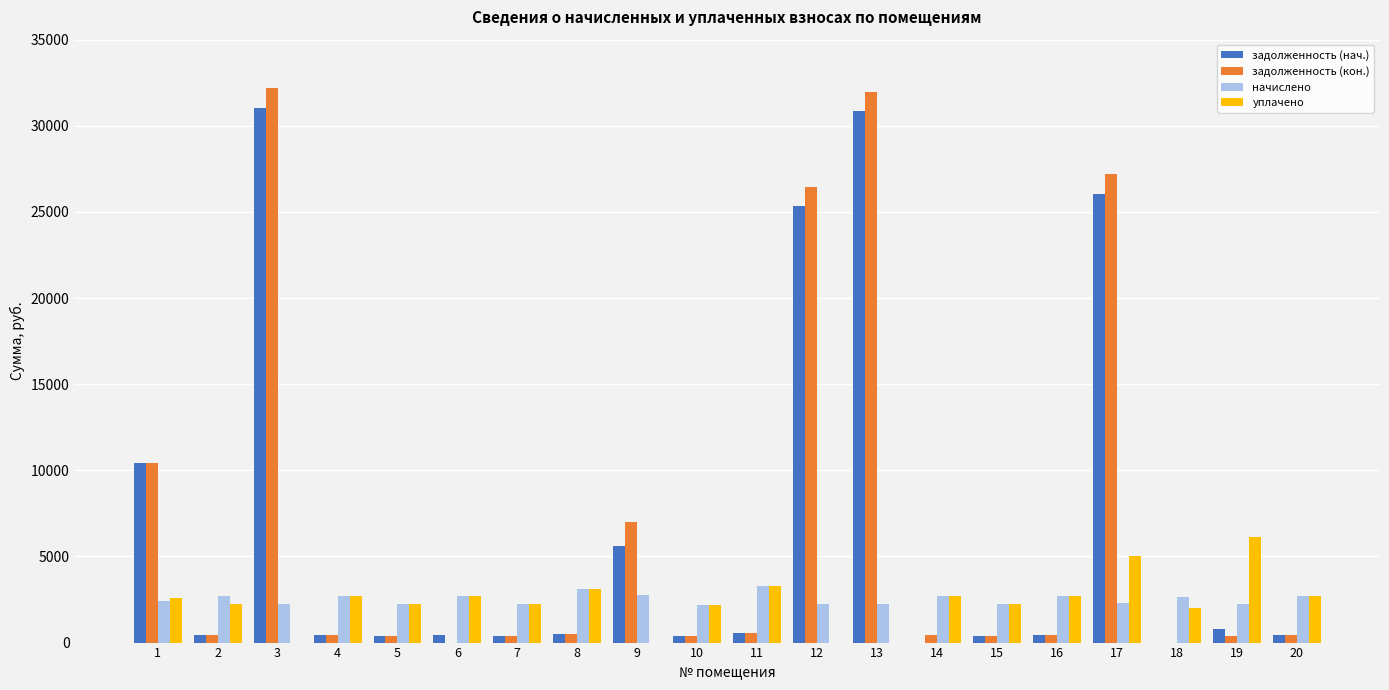

What is the sum of all начислено values?

50552.5